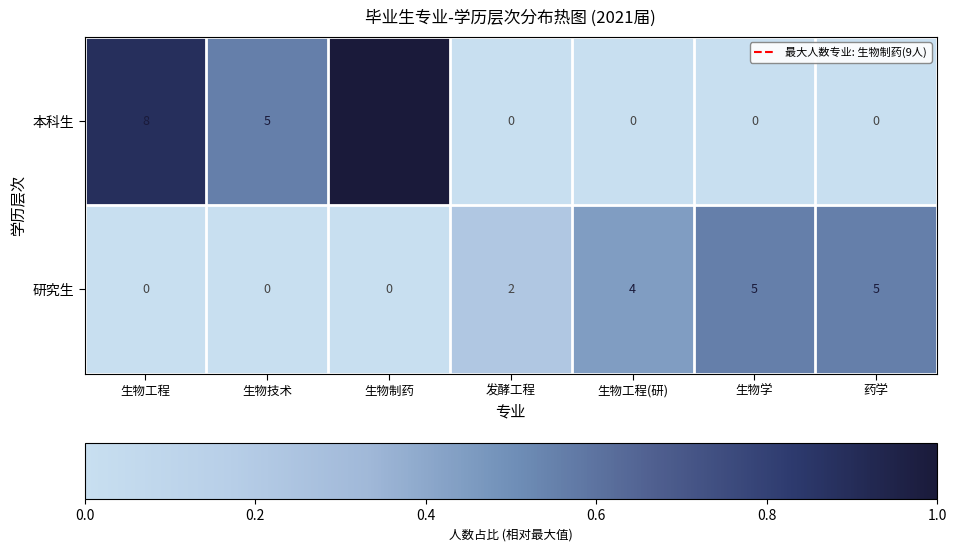

What is the sum of the 本科生 values at 生物学 and 生物工程?

8